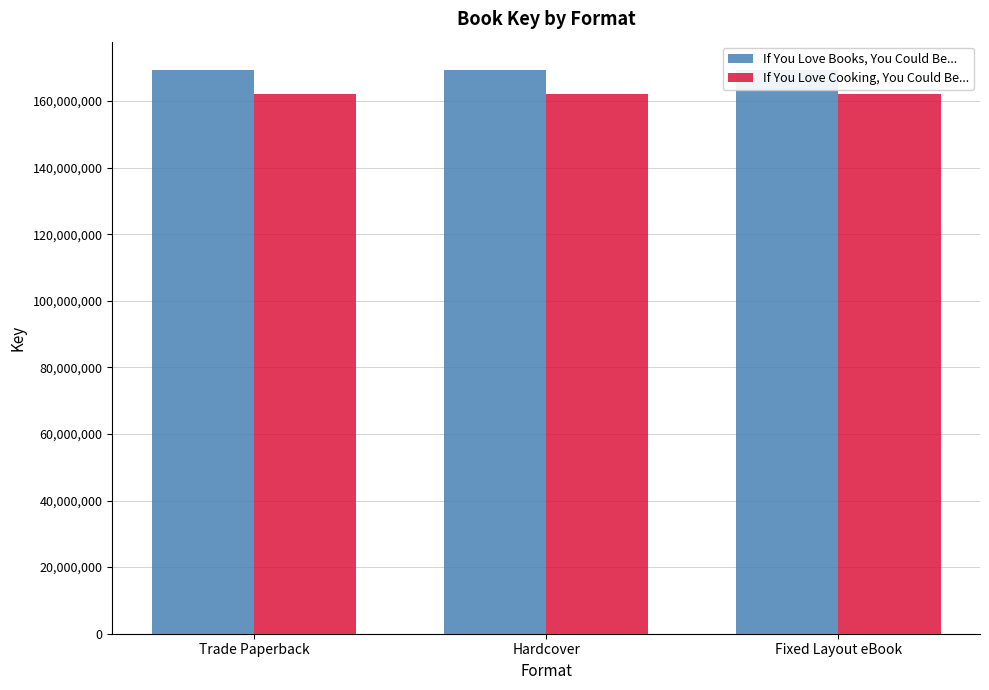

Read the If You Love Books, You Could Be... value at Hardcover.

169352593